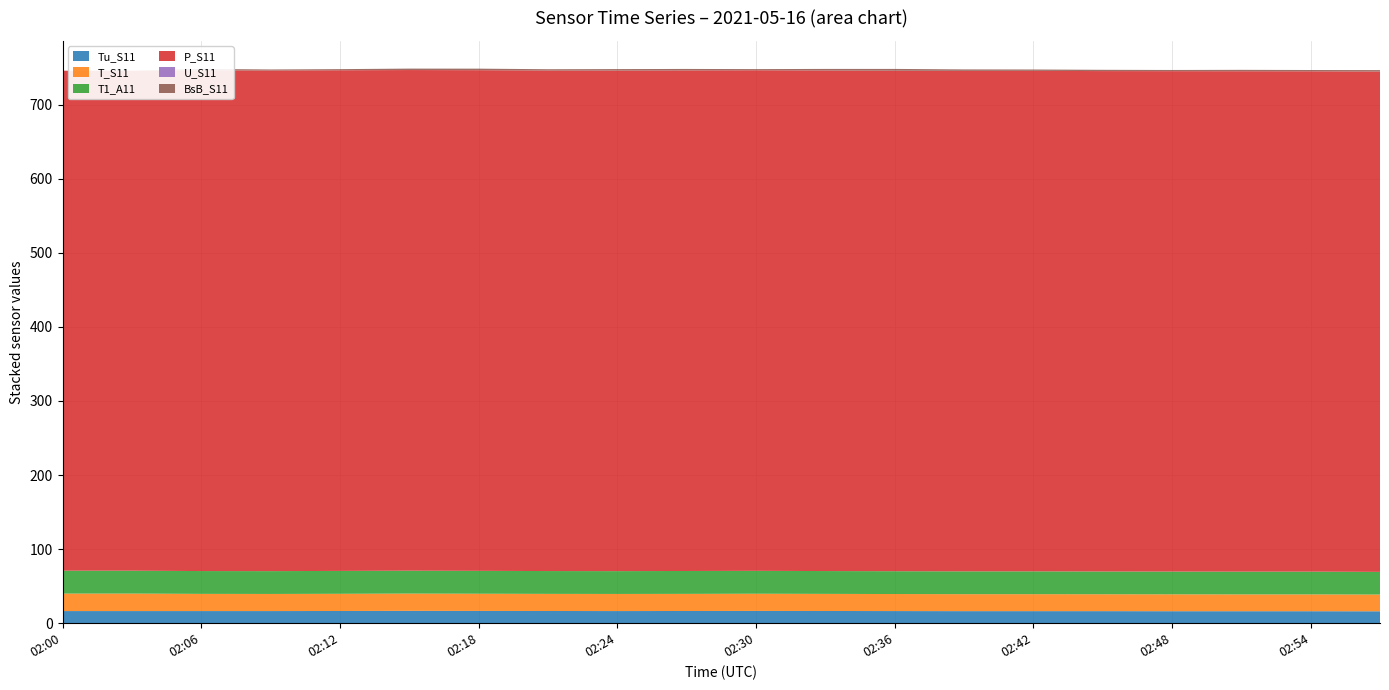

Reading right to left, what are all the values shown in this chart?

Tu_S11: 02:57=16.1	02:54=16.2	02:51=16.2	02:48=16.2	02:45=16.3	02:42=16.3	02:39=16.3	02:36=16.4	02:33=16.5	02:30=16.6	02:27=16.5	02:24=16.4	02:21=16.5	02:18=16.6	02:15=16.7	02:12=16.5	02:09=16.4	02:06=16.4	02:03=16.4	02:00=16.4
T_S11: 02:57=22.6	02:54=22.7	02:51=22.7	02:48=22.8	02:45=22.8	02:42=22.9	02:39=22.9	02:36=23.0	02:33=23.1	02:30=23.2	02:27=23.1	02:24=23.1	02:21=23.1	02:18=23.2	02:15=23.3	02:12=23.2	02:09=23.1	02:06=23.2	02:03=23.6	02:00=23.6
T1_A11: 02:57=30.6	02:54=30.7	02:51=30.7	02:48=30.7	02:45=30.7	02:42=30.8	02:39=30.8	02:36=30.8	02:33=30.8	02:30=30.9	02:27=30.9	02:24=30.8	02:21=30.8	02:18=30.9	02:15=30.9	02:12=30.9	02:09=30.8	02:06=30.8	02:03=30.9	02:00=30.9
P_S11: 02:57=675.4	02:54=675.4	02:51=675.5	02:48=675.5	02:45=675.5	02:42=675.6	02:39=675.6	02:36=675.6	02:33=675.7	02:30=675.7	02:27=675.7	02:24=675.7	02:21=675.7	02:18=675.8	02:15=675.8	02:12=675.8	02:09=675.8	02:06=675.9	02:03=674.9	02:00=674.9
U_S11: 02:57=0.0	02:54=0.0	02:51=0.0	02:48=0.0	02:45=0.0	02:42=0.0	02:39=0.0	02:36=0.0	02:33=0.0	02:30=0.0	02:27=0.0	02:24=0.0	02:21=0.0	02:18=0.0	02:15=0.0	02:12=0.0	02:09=0.0	02:06=0.0	02:03=0.0	02:00=0.0
BsB_S11: 02:57=1.9	02:54=1.8	02:51=1.9	02:48=1.6	02:45=1.7	02:42=1.9	02:39=2.0	02:36=2.4	02:33=2.1	02:30=1.6	02:27=2.0	02:24=2.0	02:21=1.7	02:18=2.1	02:15=1.9	02:12=1.5	02:09=1.4	02:06=1.9	02:03=0.0	02:00=0.0